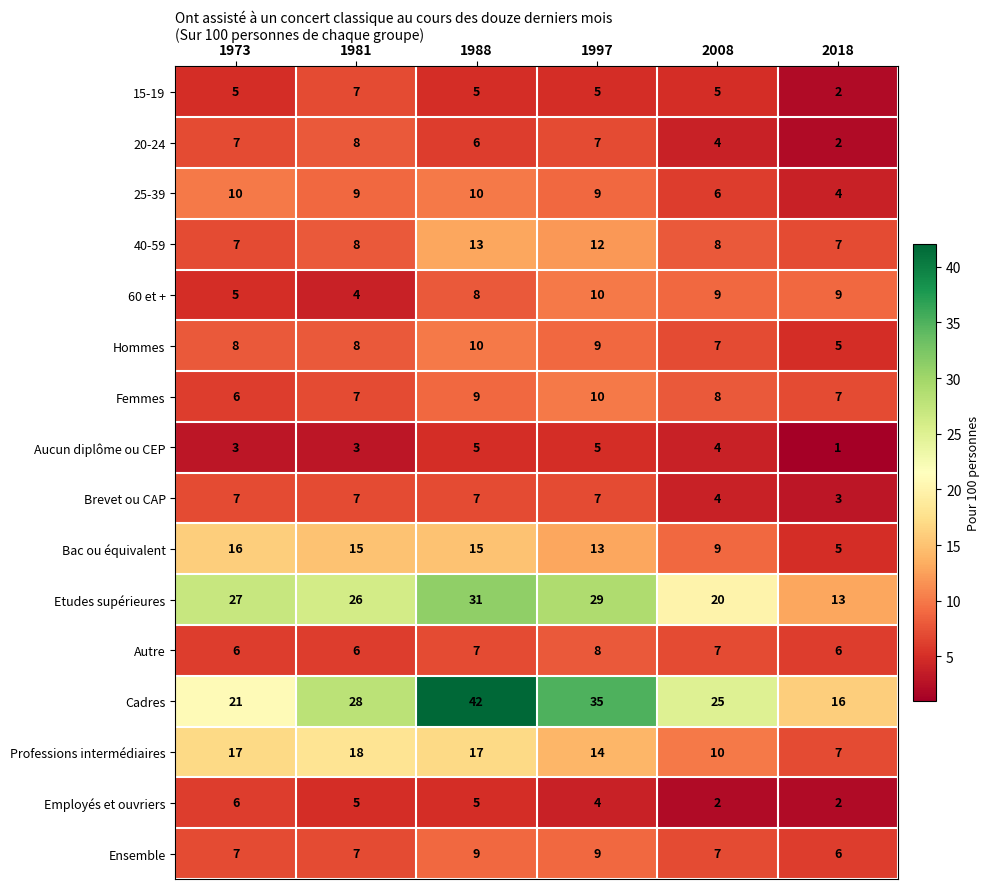

Read the 20-24 value at 1973.

7